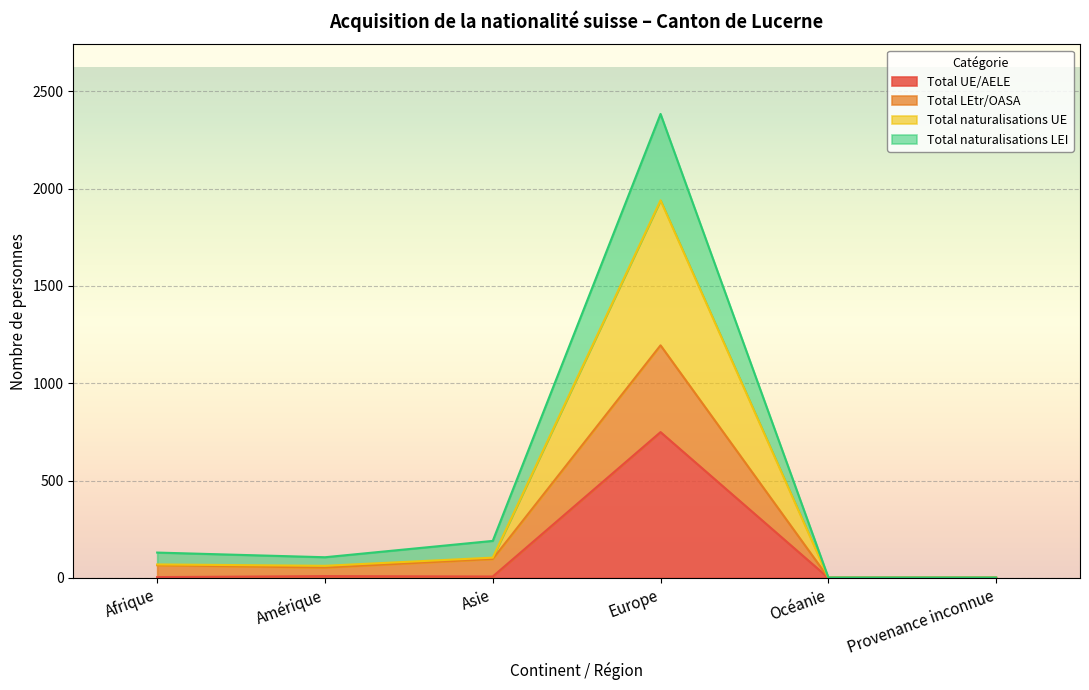

What is the sum of the Total UE/AELE values at Provenance inconnue and Amérique?

9